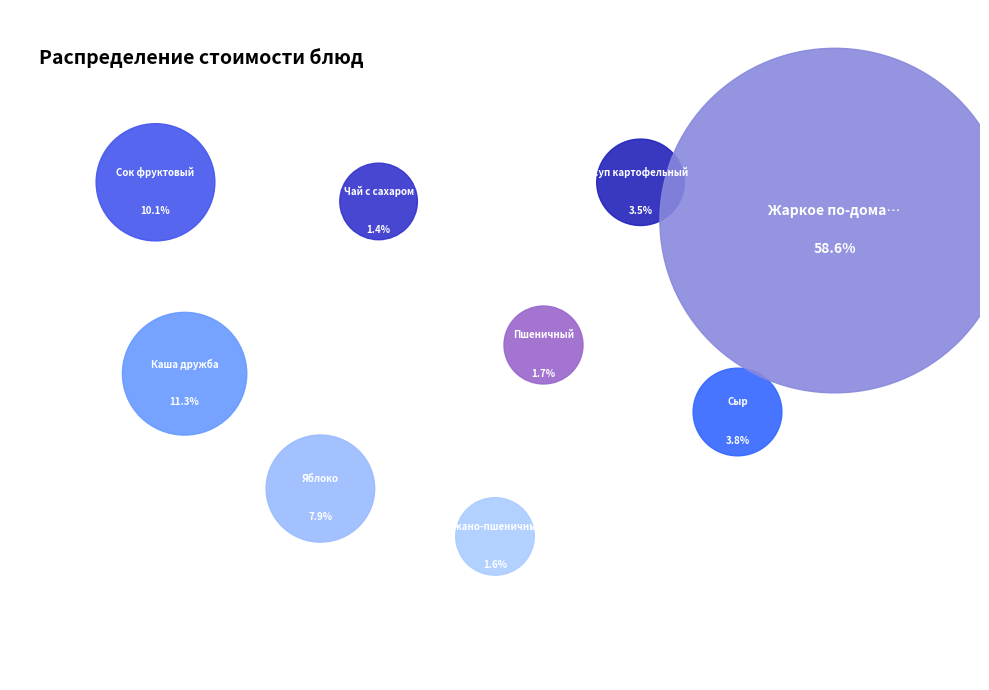

What is the largest slice in the pie chart?

Жаркое по-домашнему